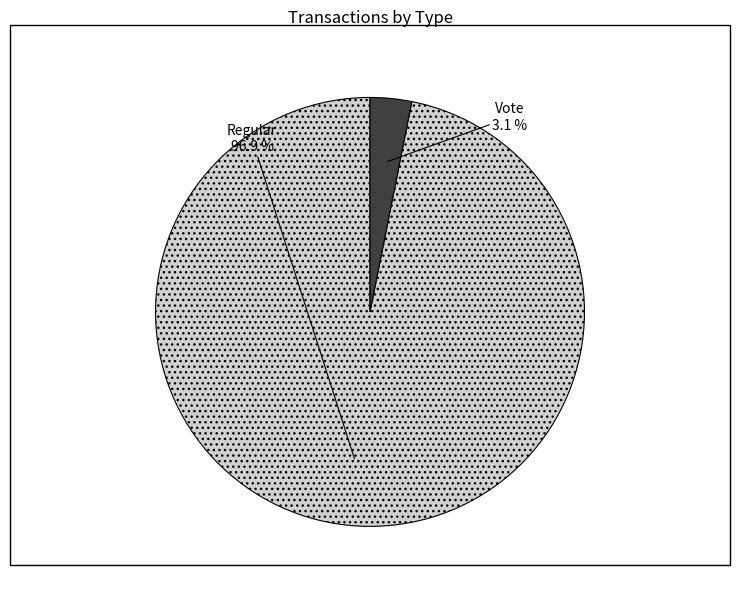

What percentage is the Regular slice, to the nearest percent?

97%